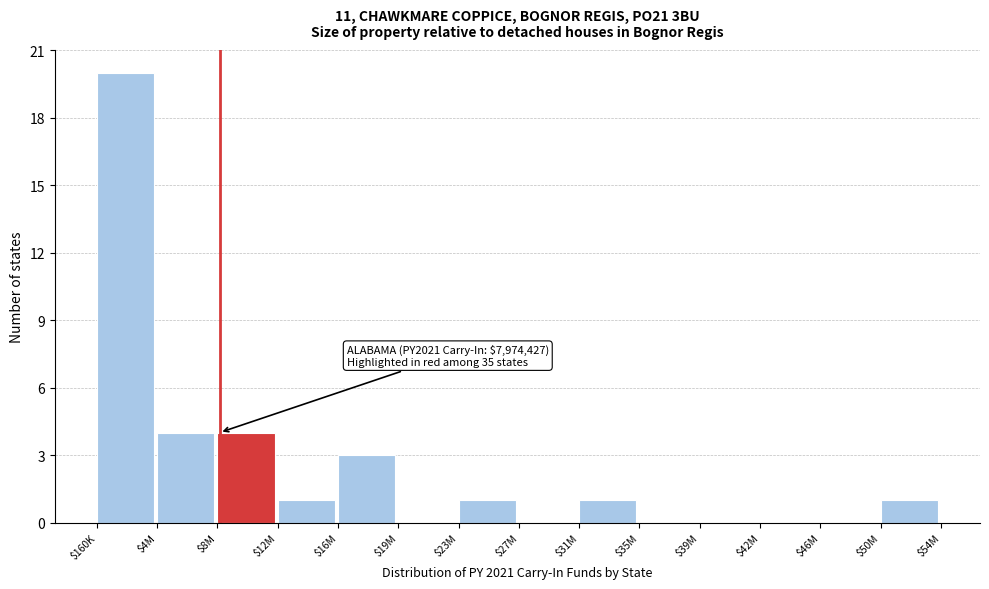

Read the value at $16M.

3